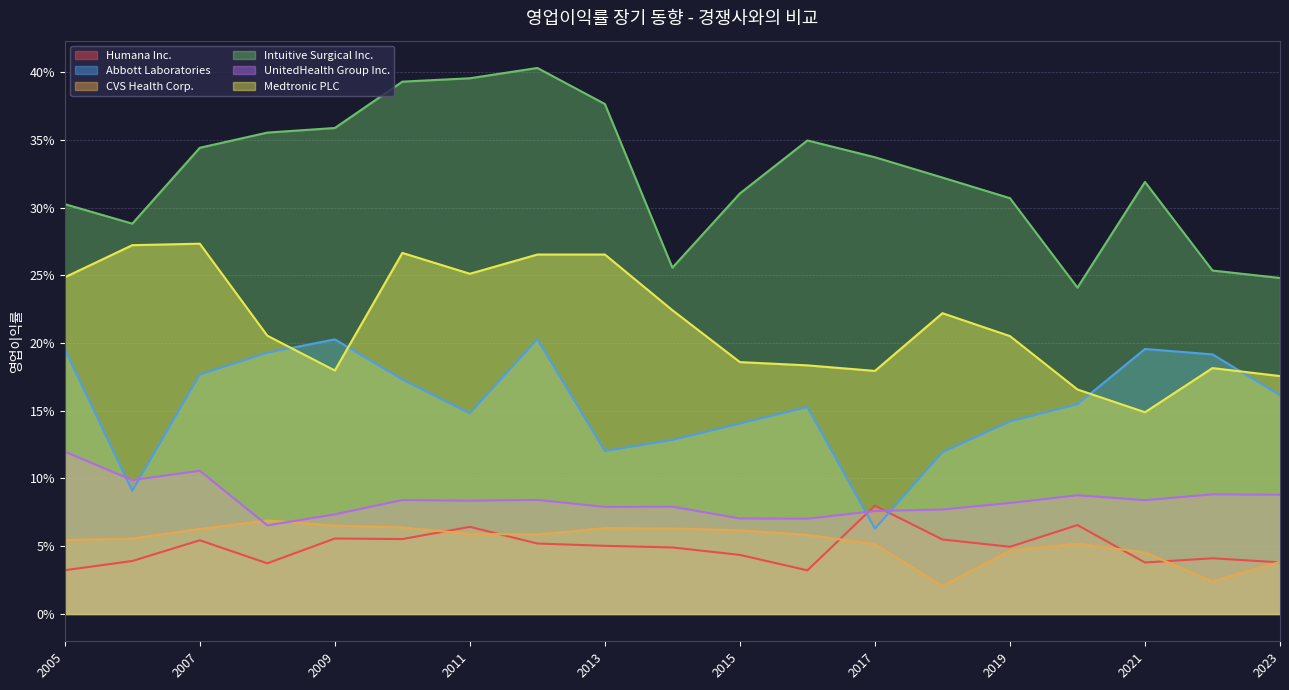

What value does the Intuitive Surgical Inc. series have at 2016?

0.3